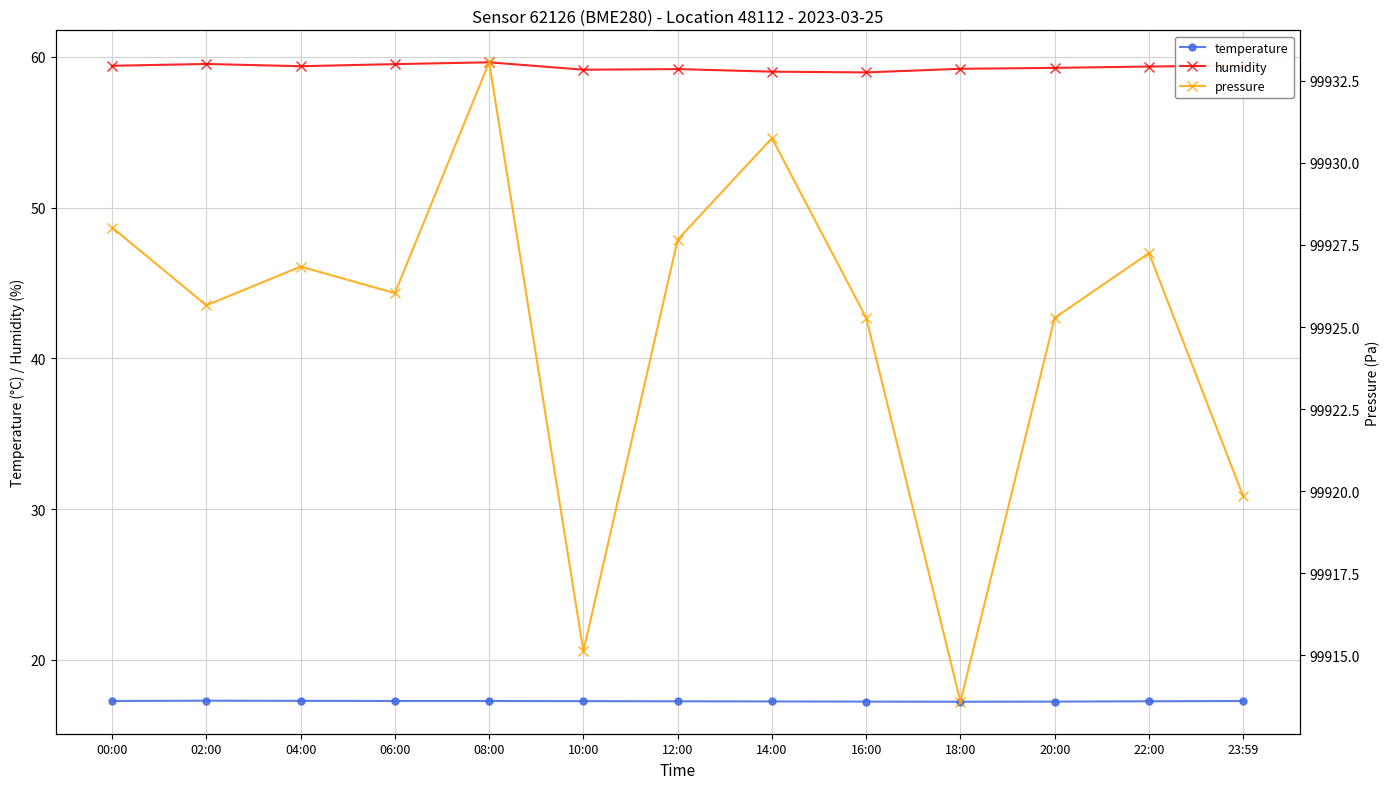

How many categories are shown in the chart?

13